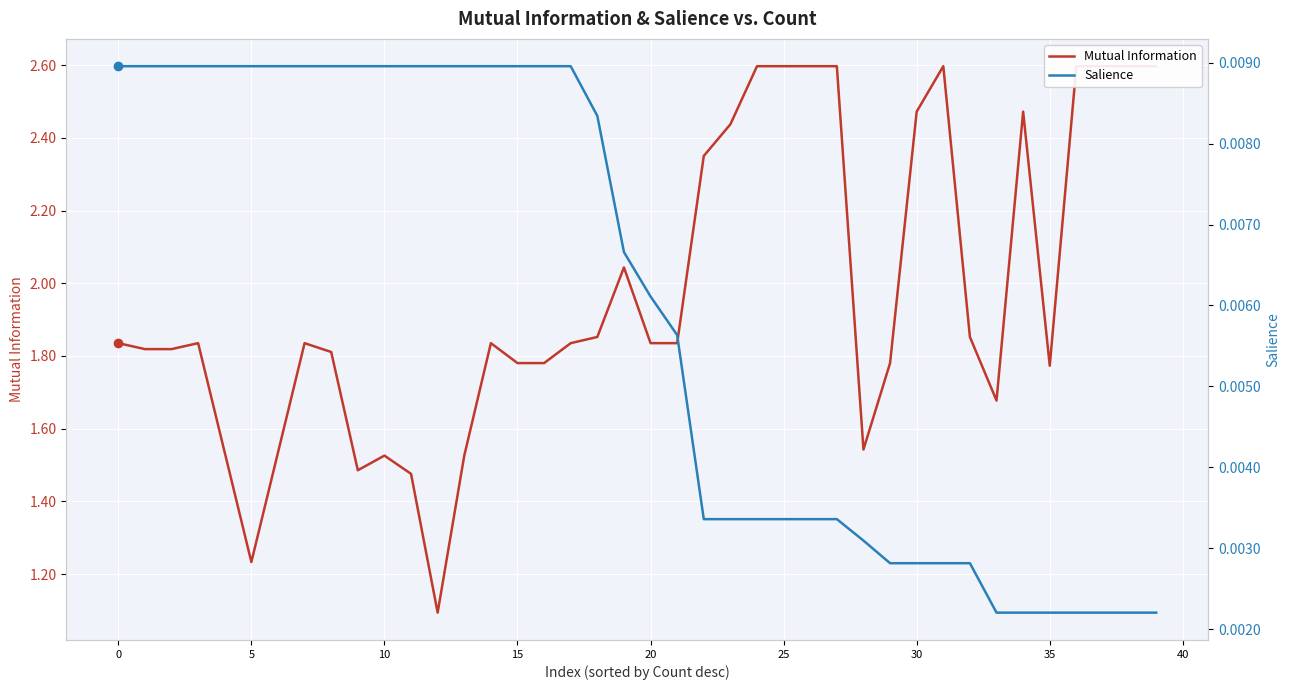

How many categories are shown in the chart?

40